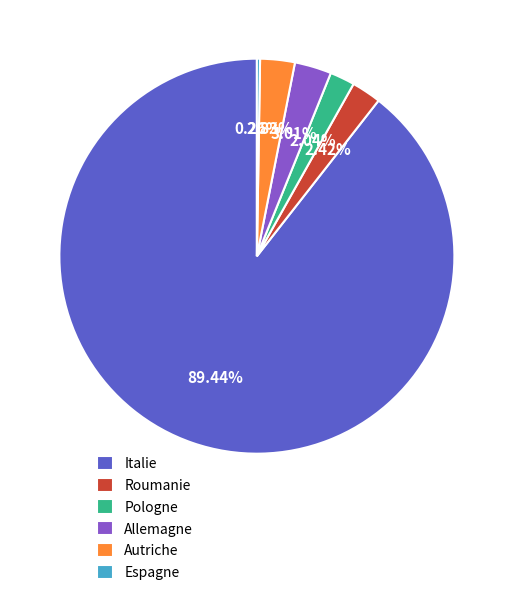

To the nearest percent, what percentage of the pie is Autriche?

3%